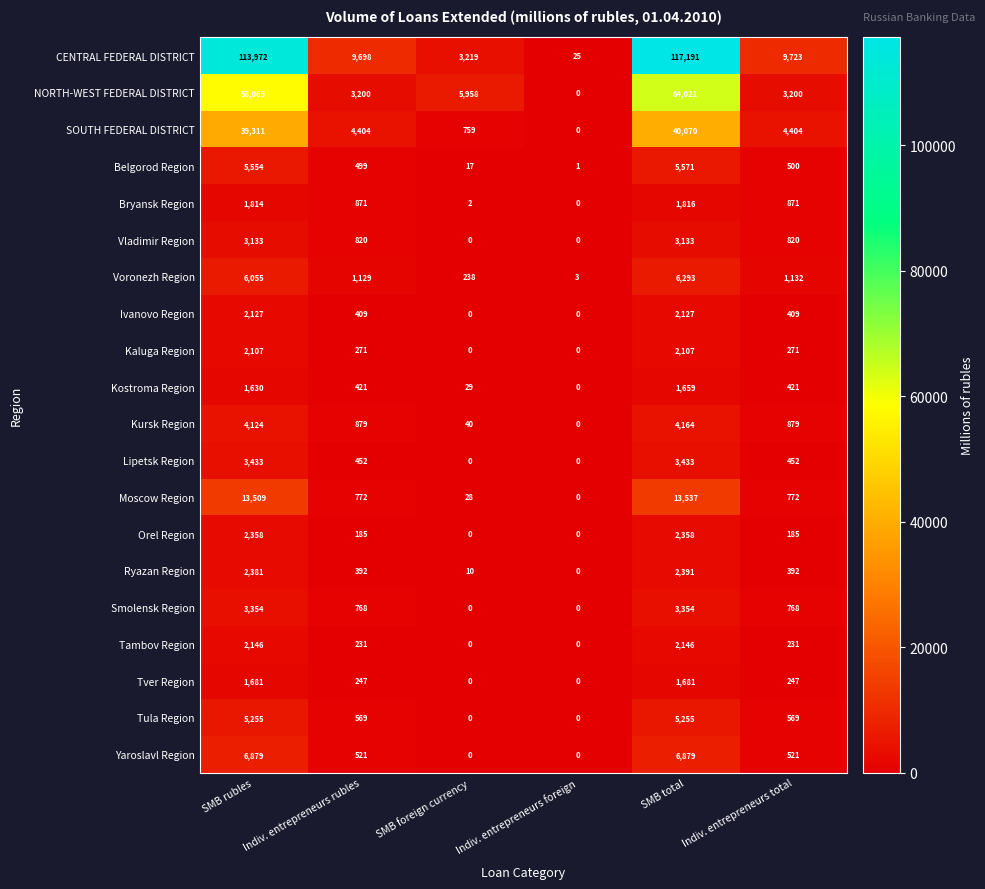

Which series has the largest range (max minus min)?

CENTRAL FEDERAL DISTRICT